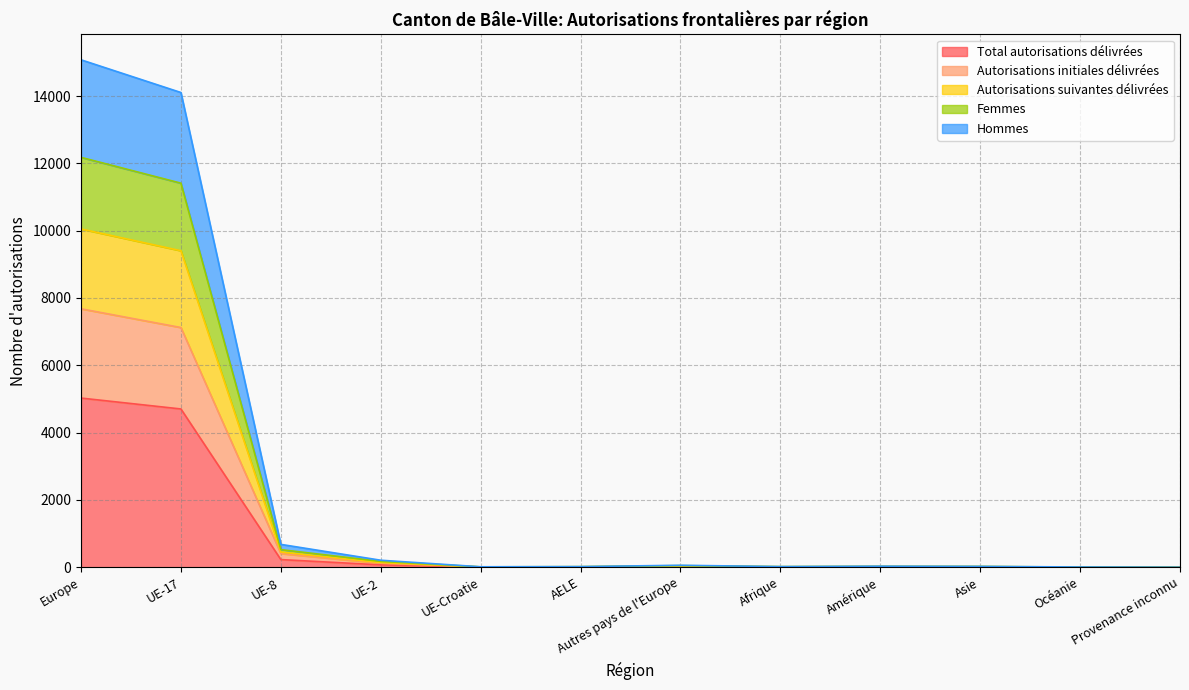

Is the value of Hommes at Océanie greater than the value of Autorisations suivantes délivrées at Europe?

No